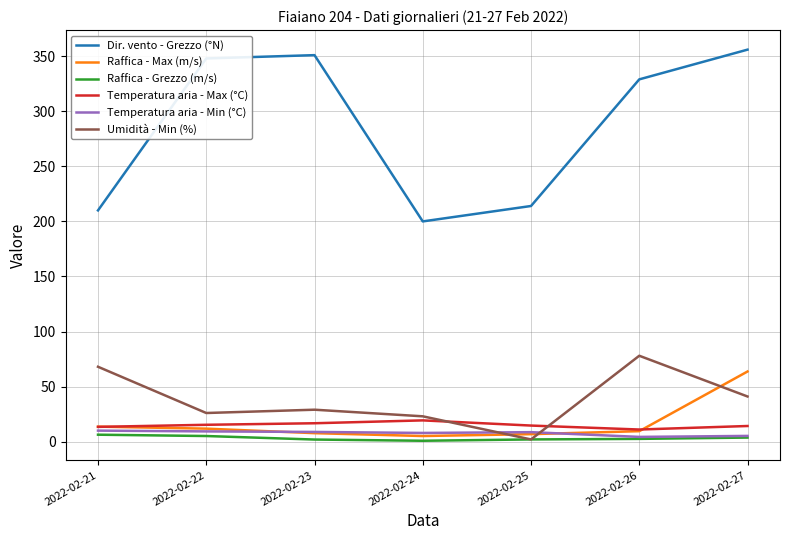

At which category is the sum across all series the highest?

2022-02-27